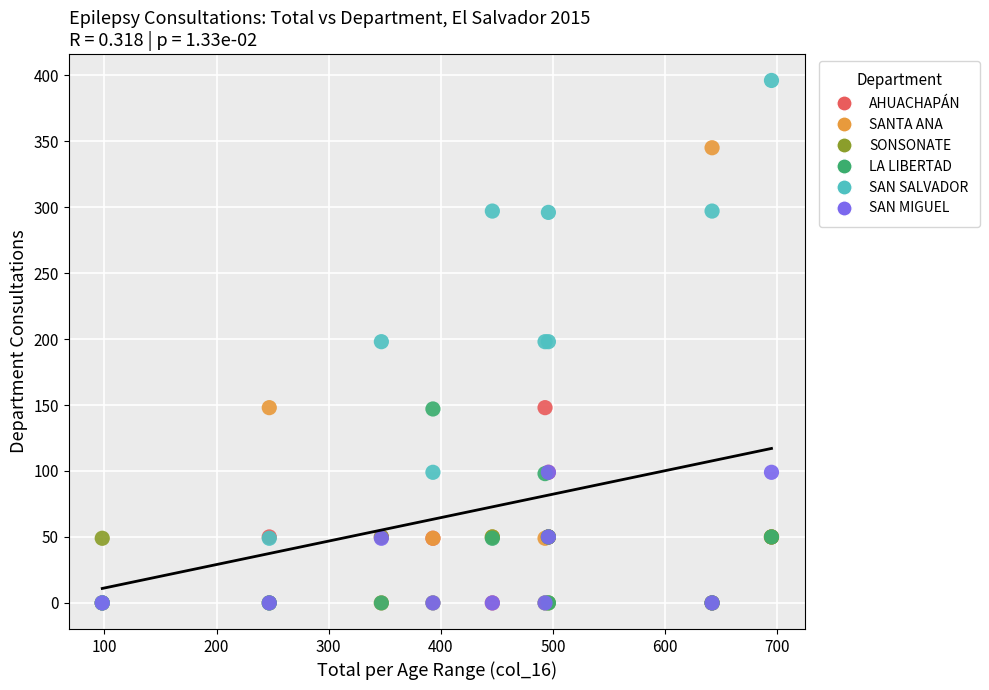

Which series has the widest spread of Y values?

SAN SALVADOR